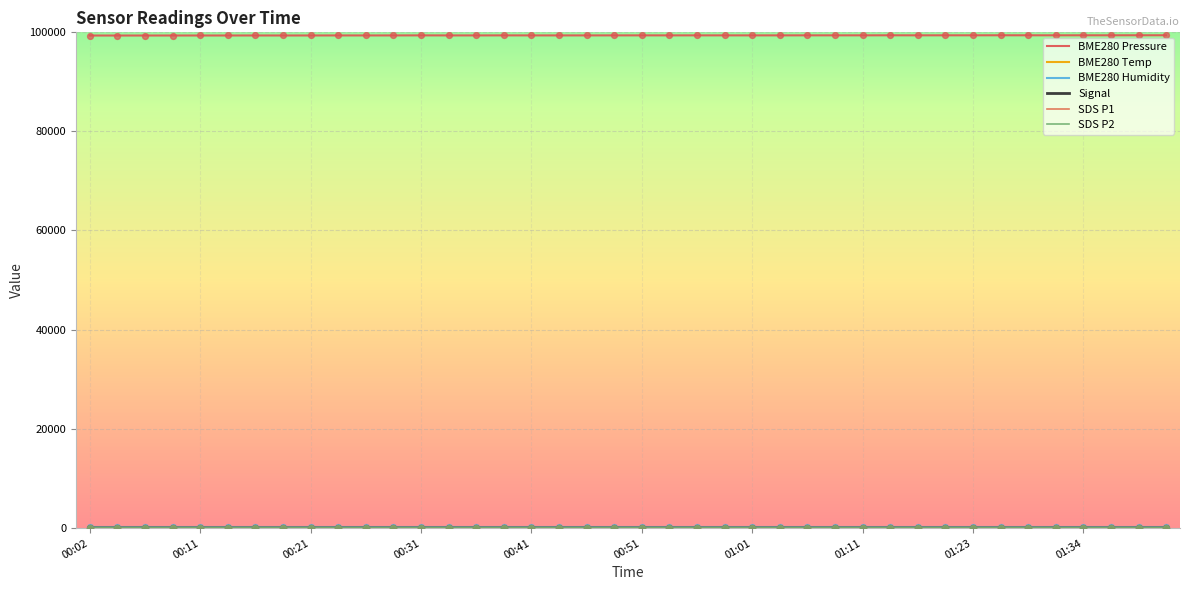

Which series has the largest total across all categories?

BME280 Pressure